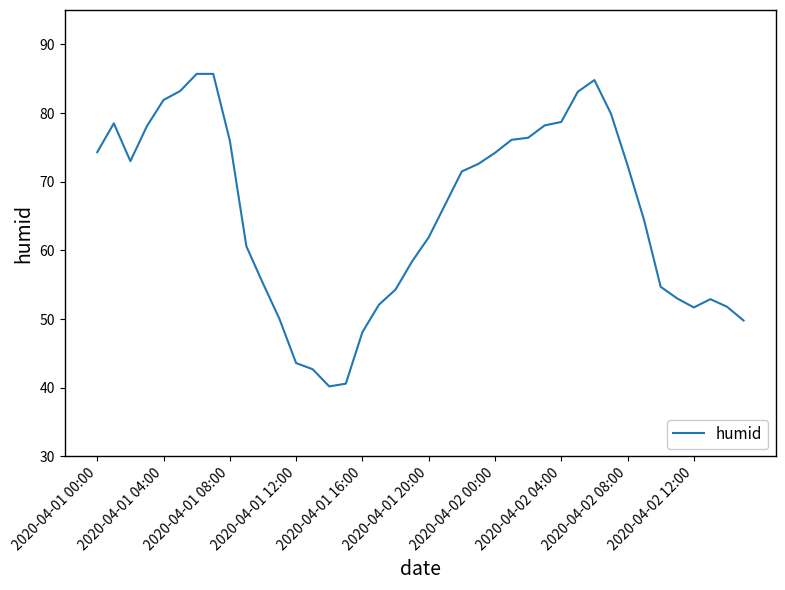

What is the minimum value shown in the chart?

40.2